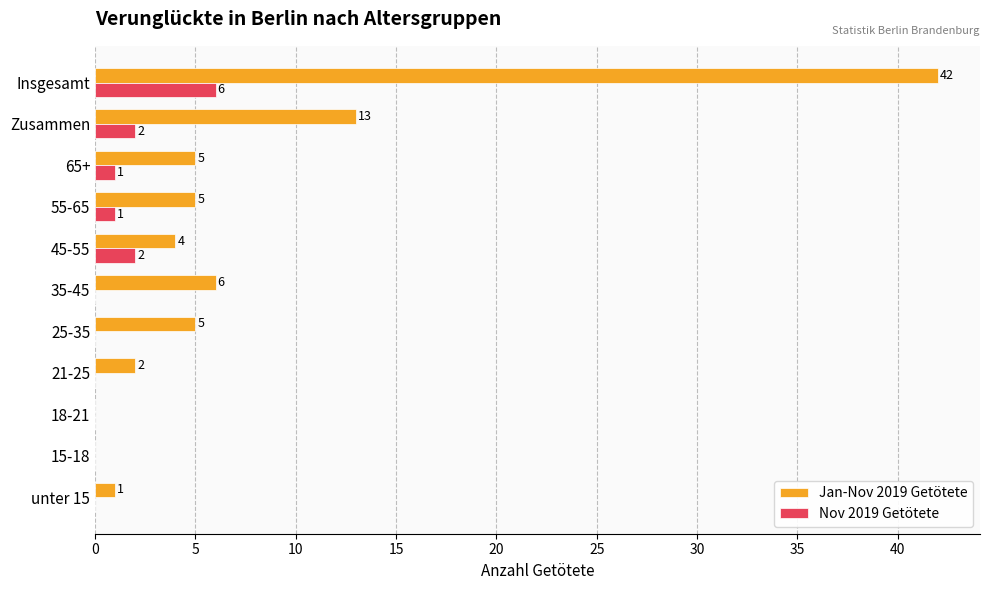

At which category is the sum across all series the highest?

Insgesamt